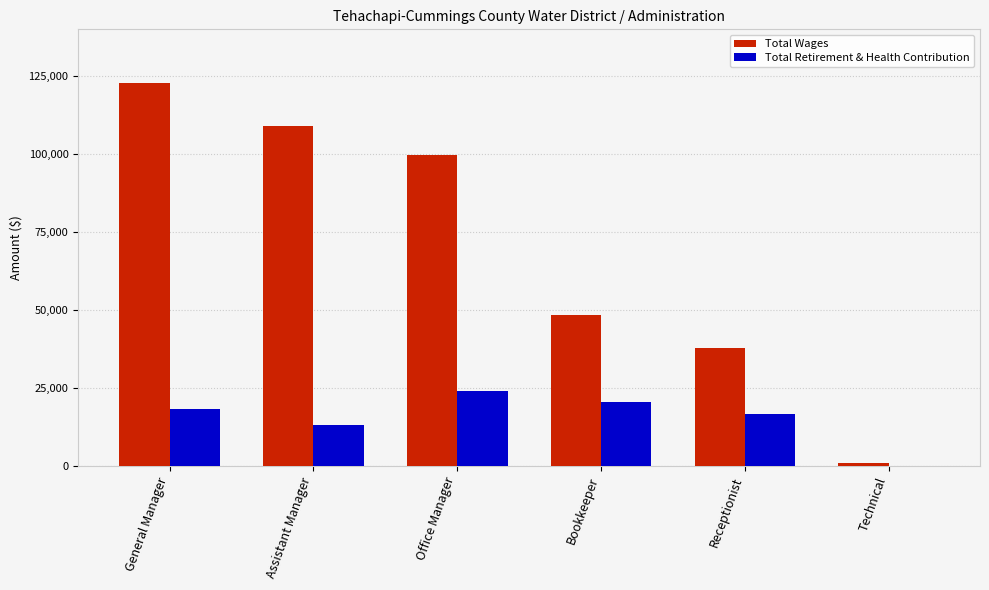

What is the highest value of the Total Retirement & Health Contribution series?

24167